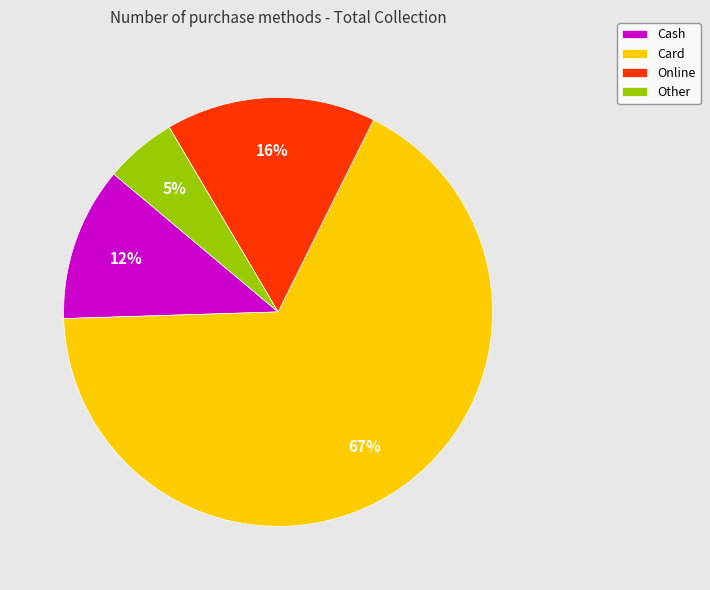

Between Other and Card, which is larger?

Card